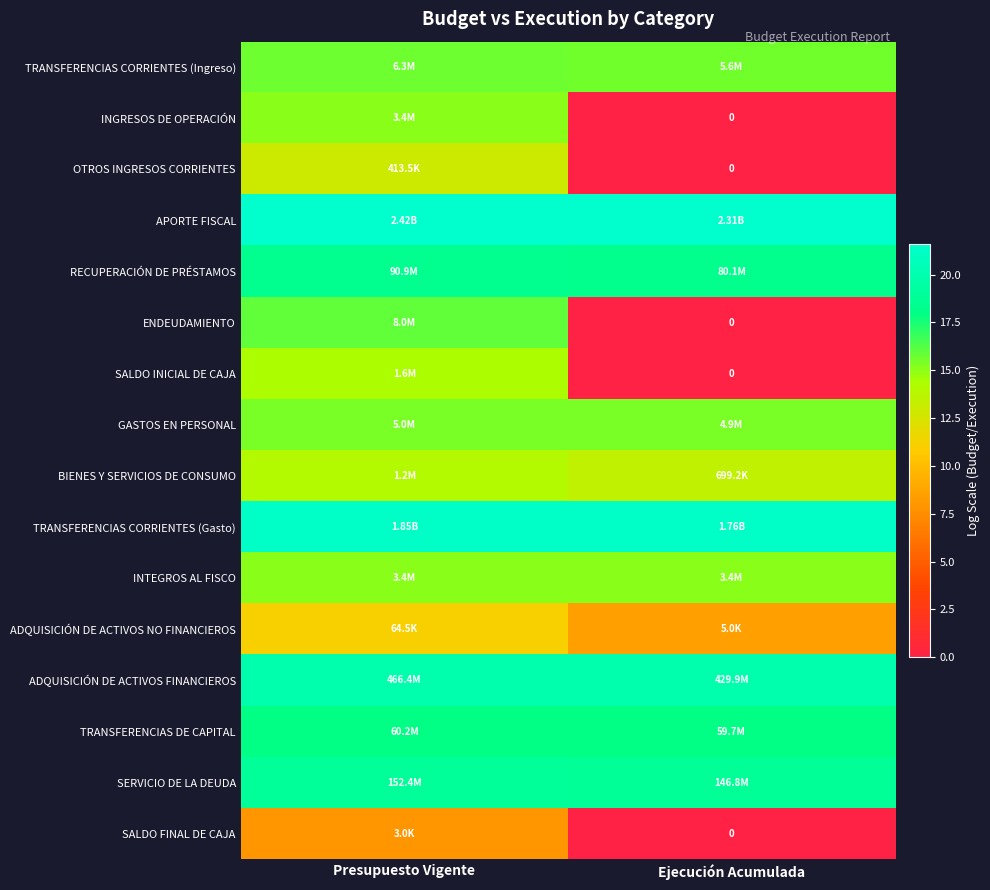

The value of ENDEUDAMIENTO at Ejecución Acumulada is 8.8. True or false?

False